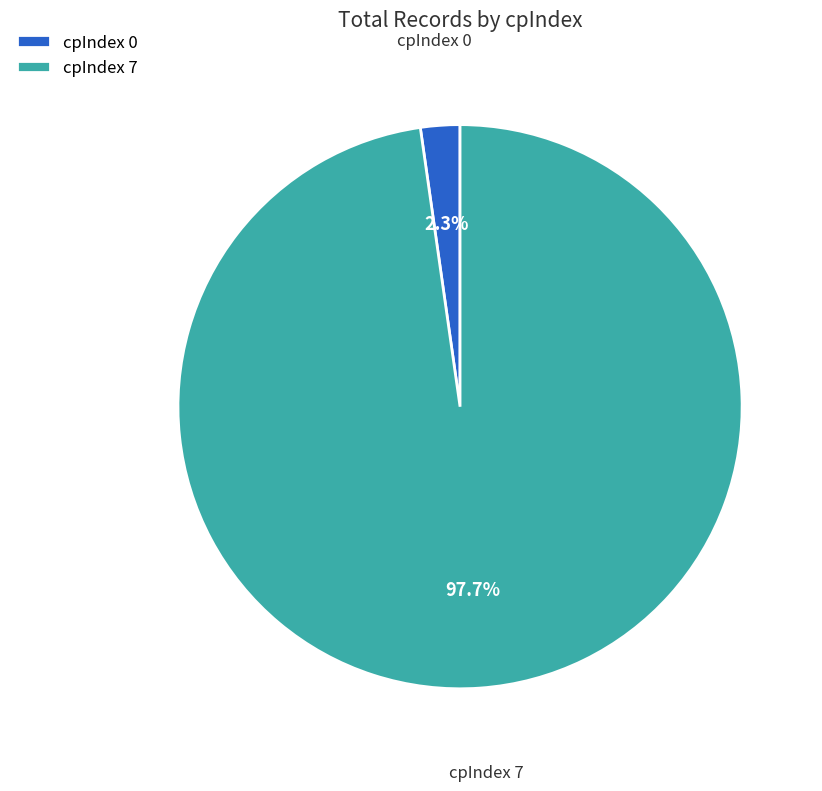

Combined, what portion of the pie is cpIndex 0 and cpIndex 7?

100.0%